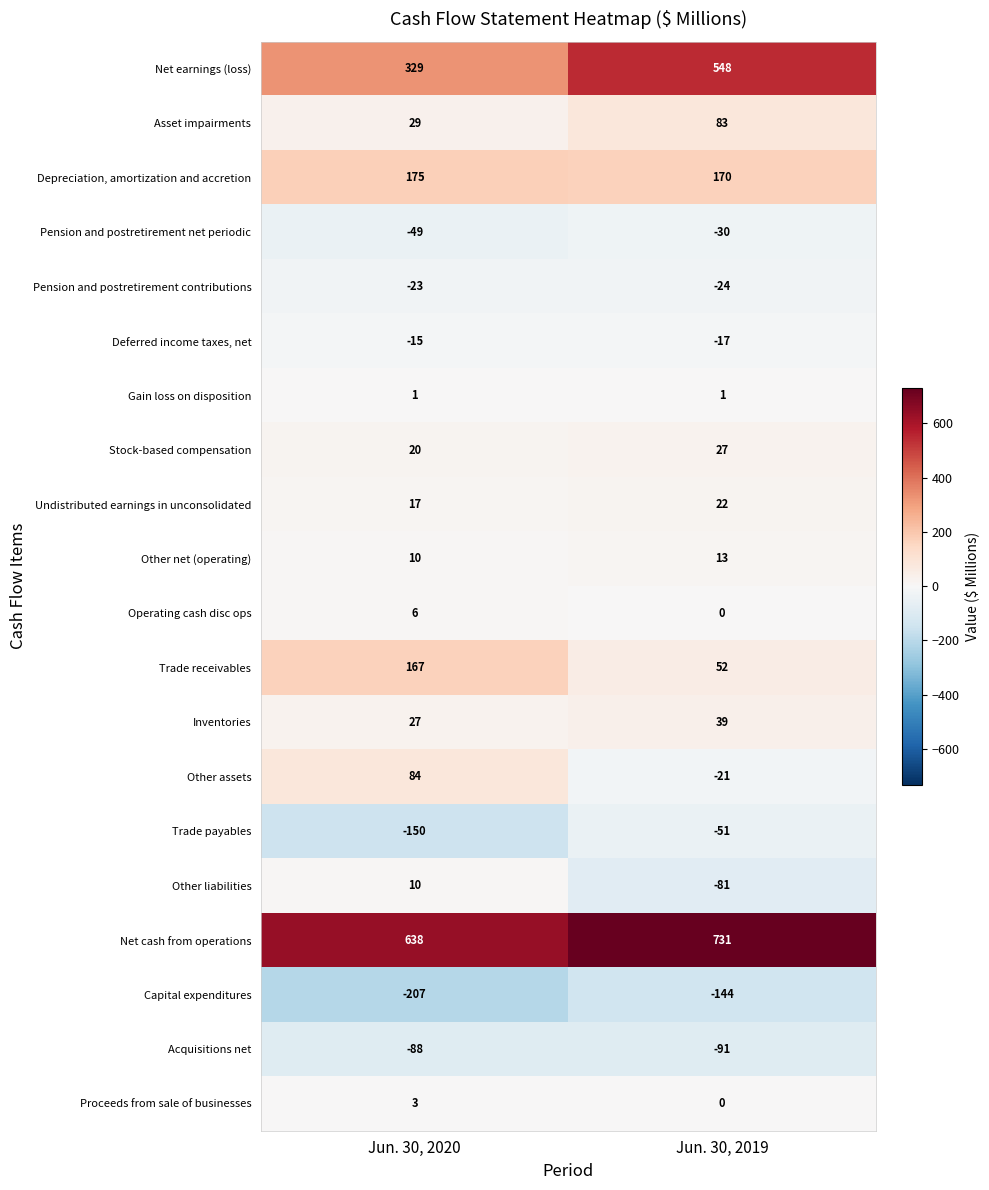

The Net cash from operations series shows 1007 at Jun. 30, 2019. True or false?

False